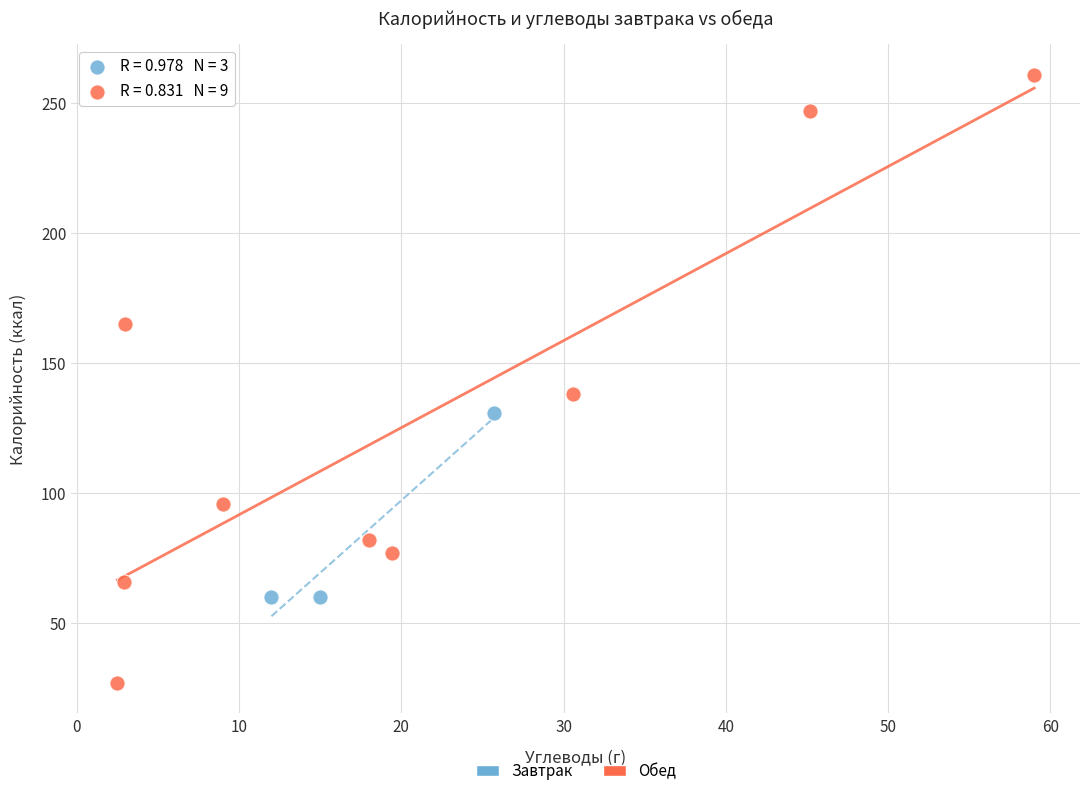

Which series contains the lowest Y value?

Обед